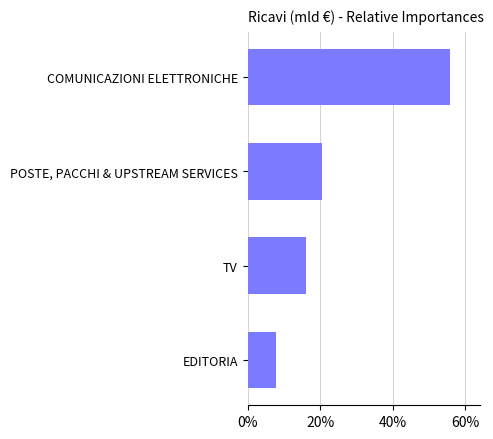

Approximately how many times larger is the value at TV compared to EDITORIA?

2.0